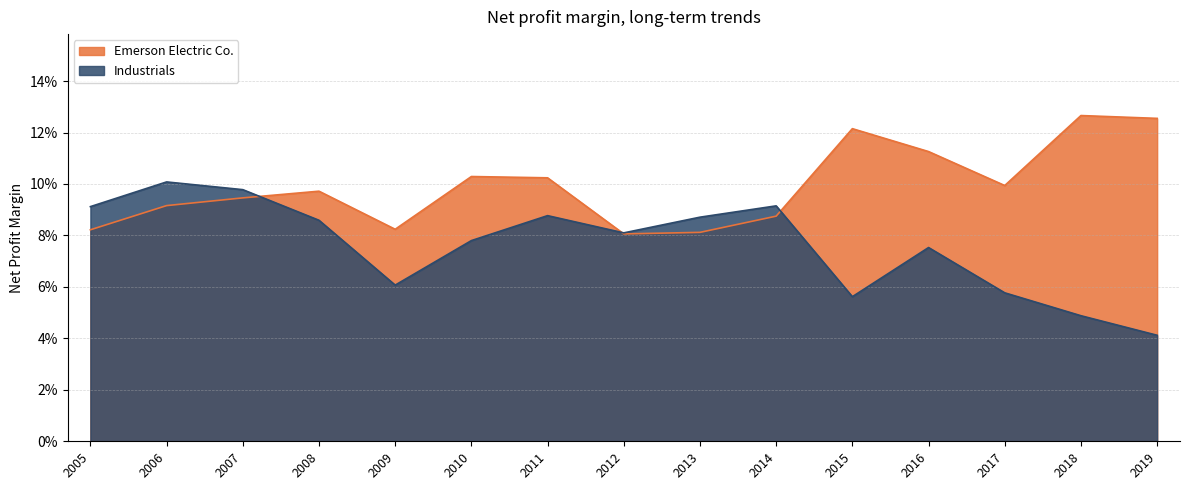

True or false: Industrials and Emerson Electric Co. intersect in this chart.

True